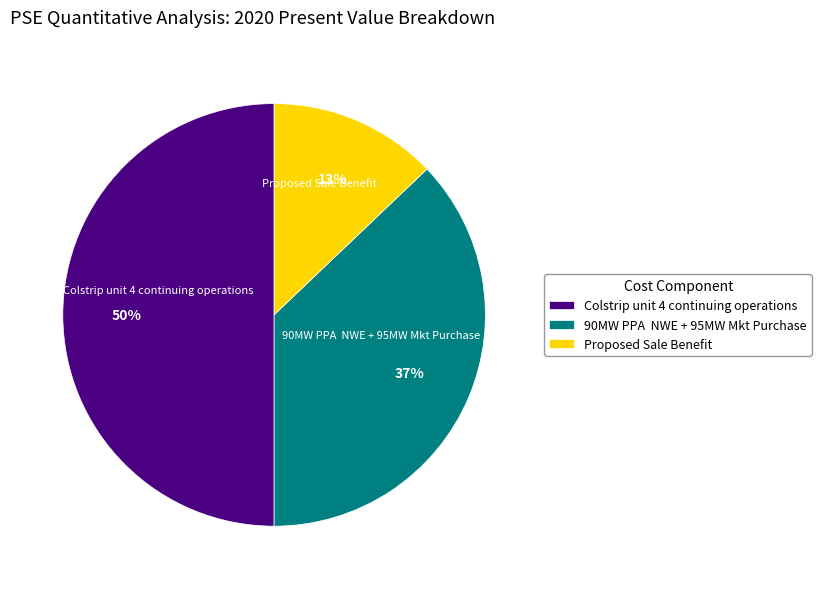

Is it true that 90MW PPA NWE + 95MW Mkt Purchase is 37% of the pie?

True